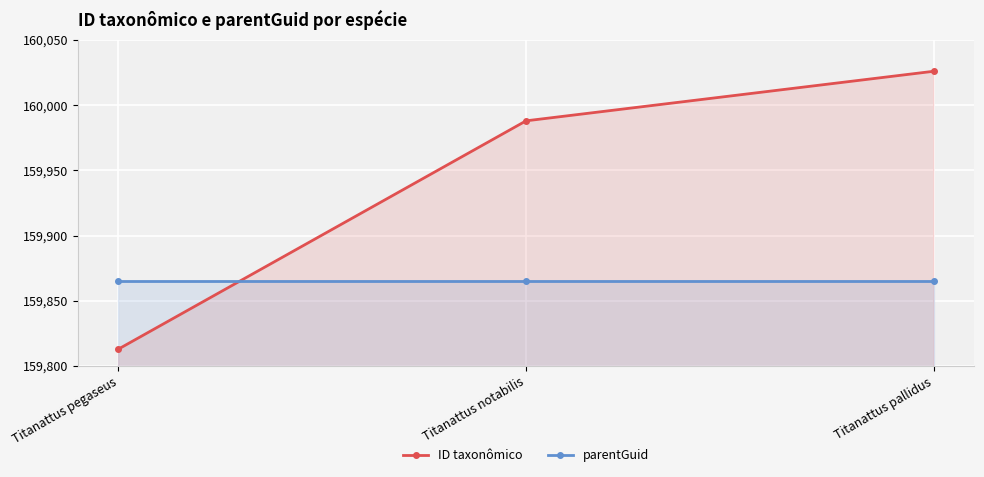

What is the approximate value of parentGuid at Titanattus pegaseus?

159865